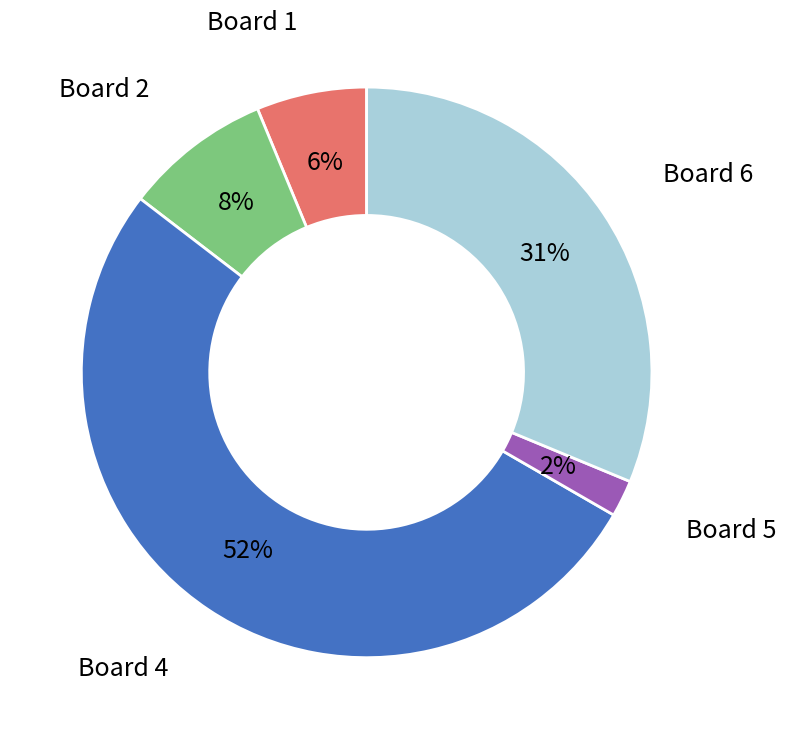

How many slices are in this pie chart?

5